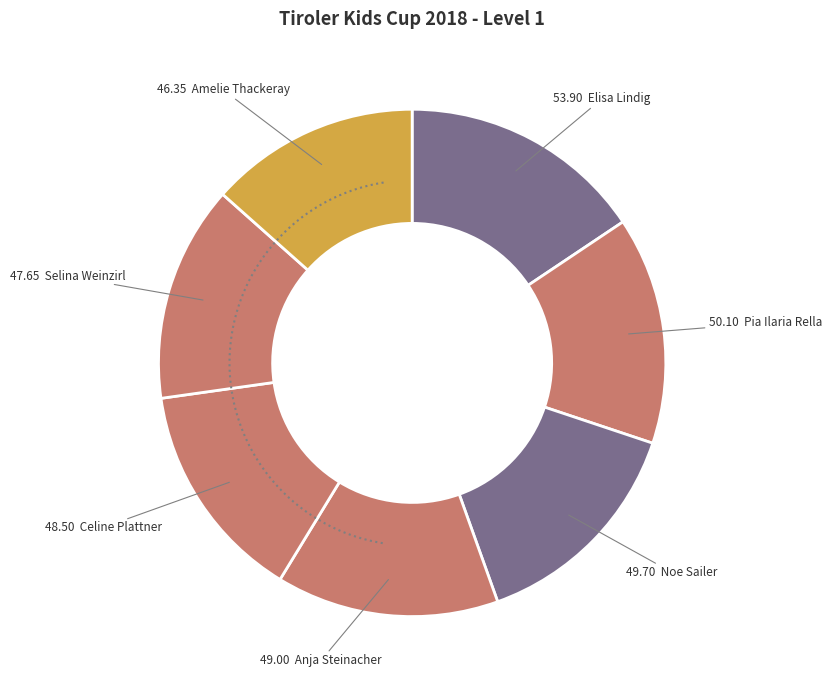

How many slices are in this pie chart?

7